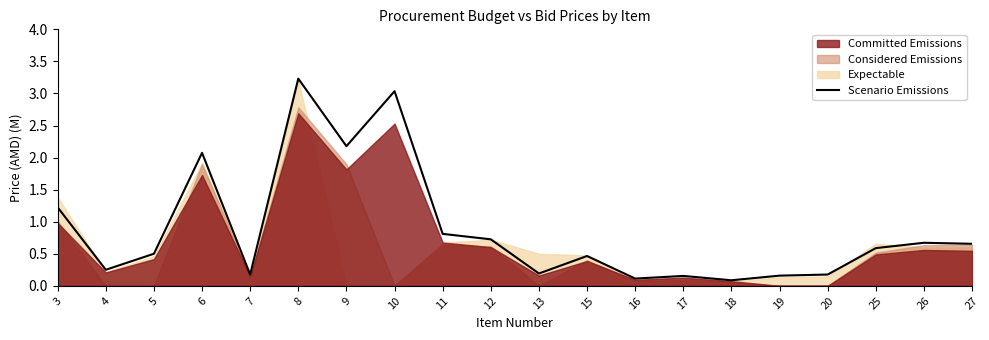

Approximately how many times larger is the value at 3 compared to 9?

0.6